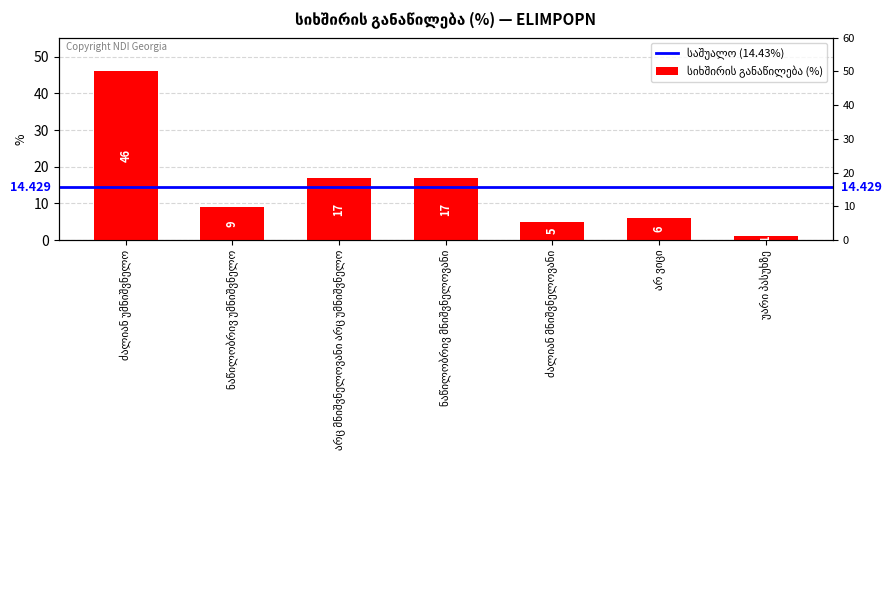

What is the label of the 3rd bar from the right?

ძალიან მნიშვნელოვანი